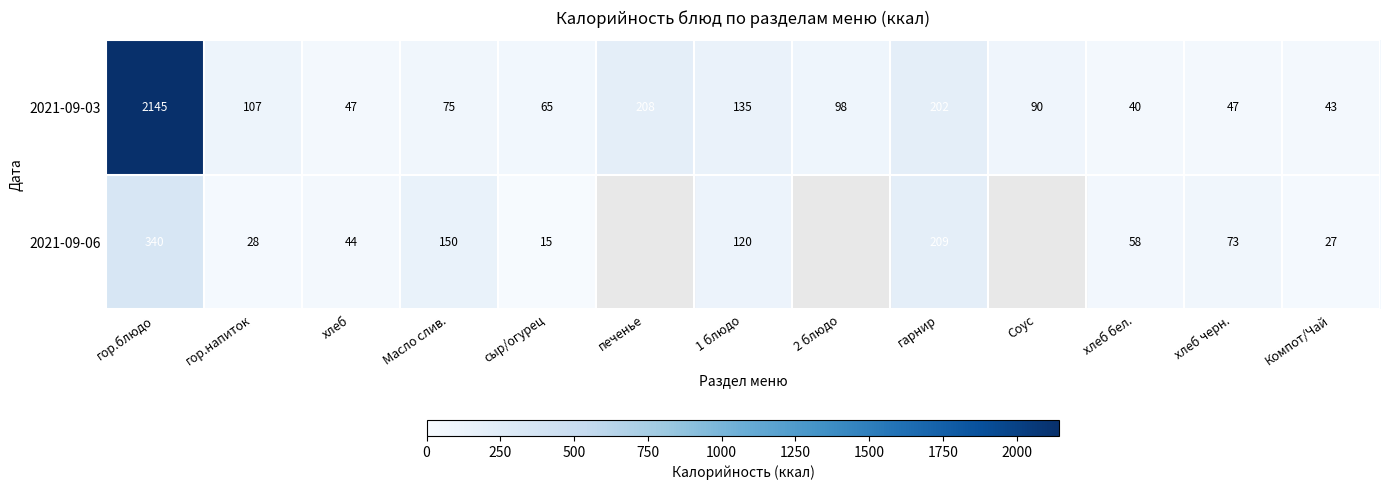

What is the sum of all 2021-09-03 values?

3302